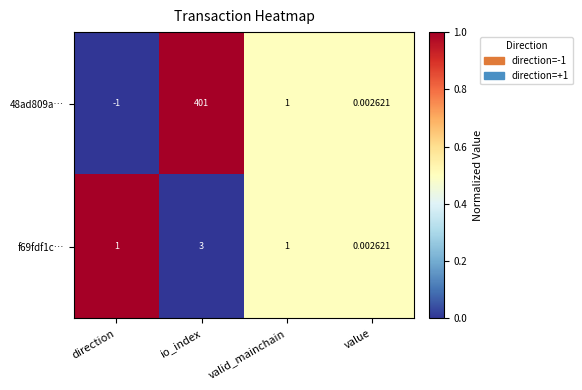

Is the value of 48ad809a… at valid_mainchain greater than the value of f69fdf1c… at io_index?

No